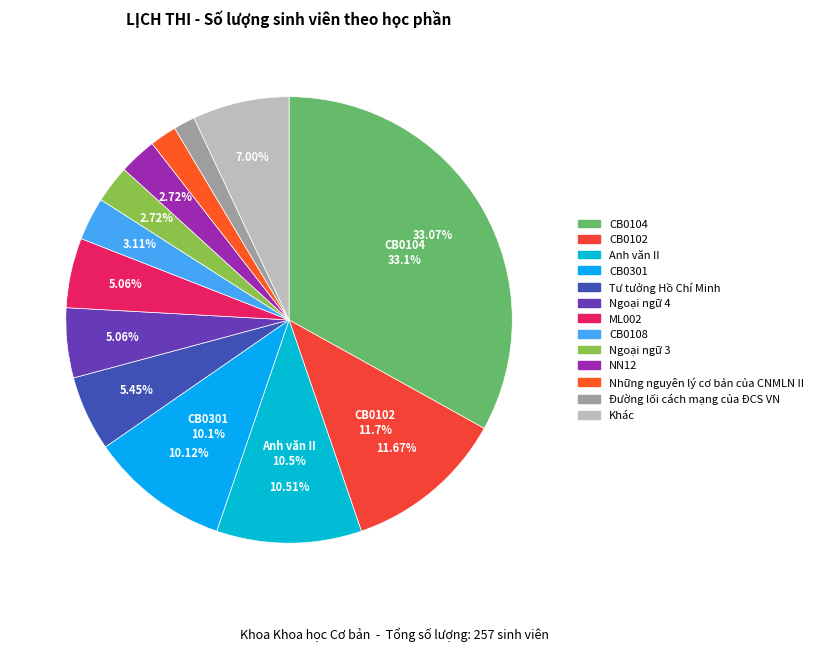

Between NN133 and CB0108, which is larger?

CB0108